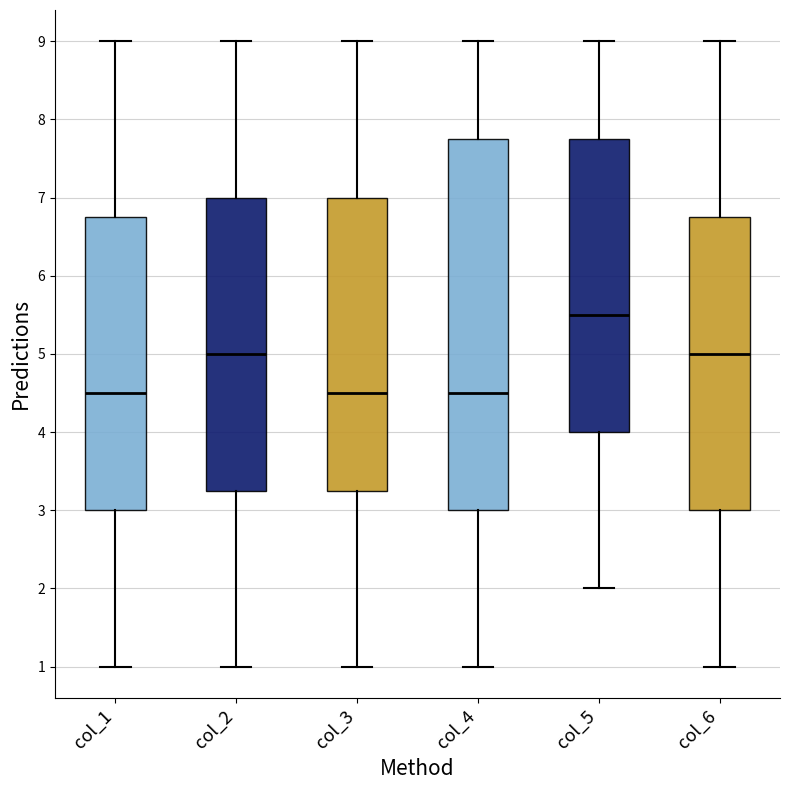

Reading left to right, read every box against the y-axis: the position of its median line, the range the box covers, and the ends of its whiskers. The values are not printed on the chart, so give them approximately, as read against the axis.

col_1: median 4.5, box 3.0 to 6.8, whiskers 1.0 to 9.0
col_2: median 5.0, box 3.3 to 7.0, whiskers 1.0 to 9.0
col_3: median 4.5, box 3.3 to 7.0, whiskers 1.0 to 9.0
col_4: median 4.5, box 3.0 to 7.8, whiskers 1.0 to 9.0
col_5: median 5.5, box 4.0 to 7.8, whiskers 2.0 to 9.0
col_6: median 5.0, box 3.0 to 6.8, whiskers 1.0 to 9.0